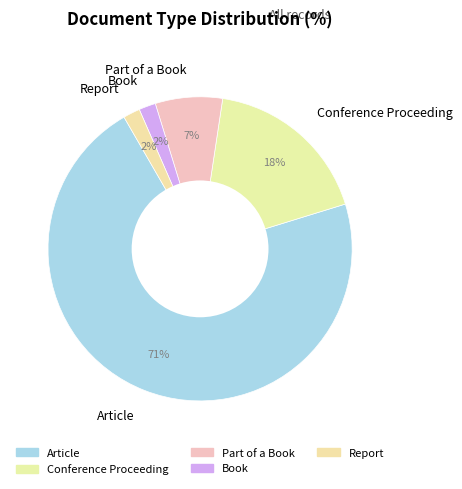

To the nearest percent, what is the combined percentage of Part of a Book and Book?

9%